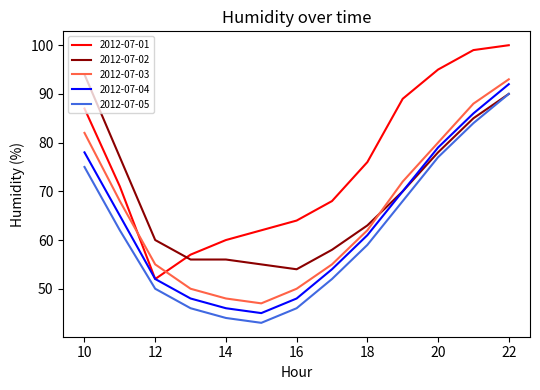

What is the lowest value of the 2012-07-02 series?

54